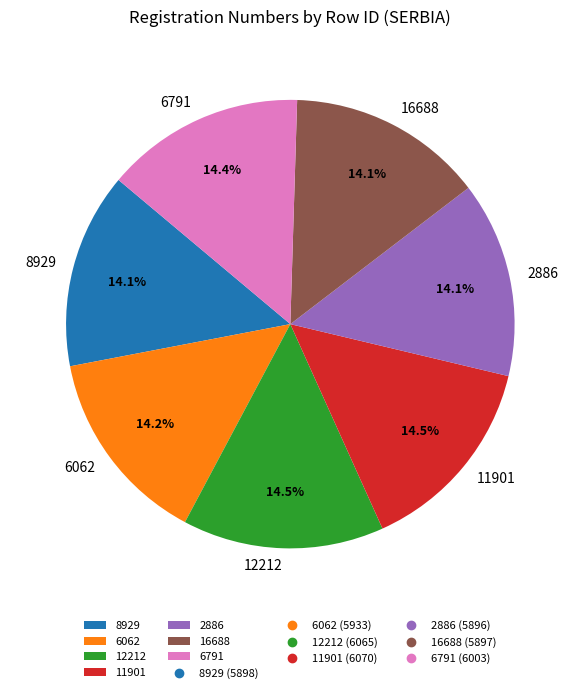

Does any single category account for the majority?

No